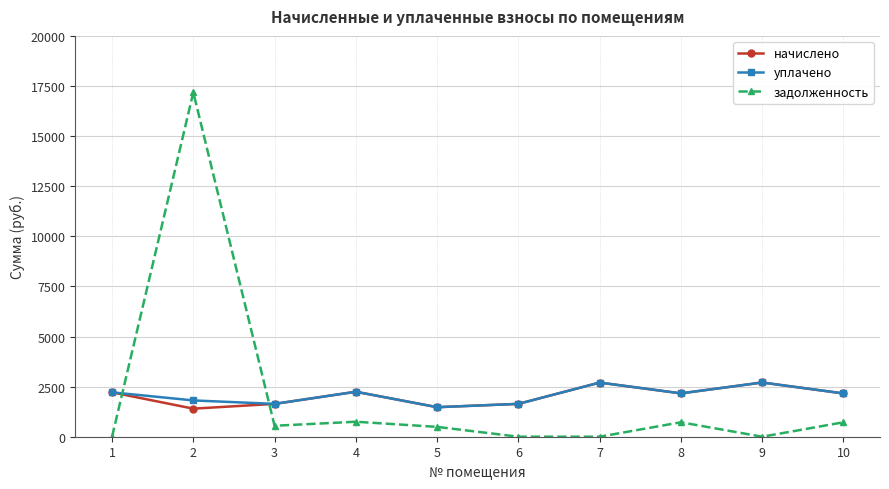

What are all the series names shown in the legend?

начислено, уплачено, задолженность